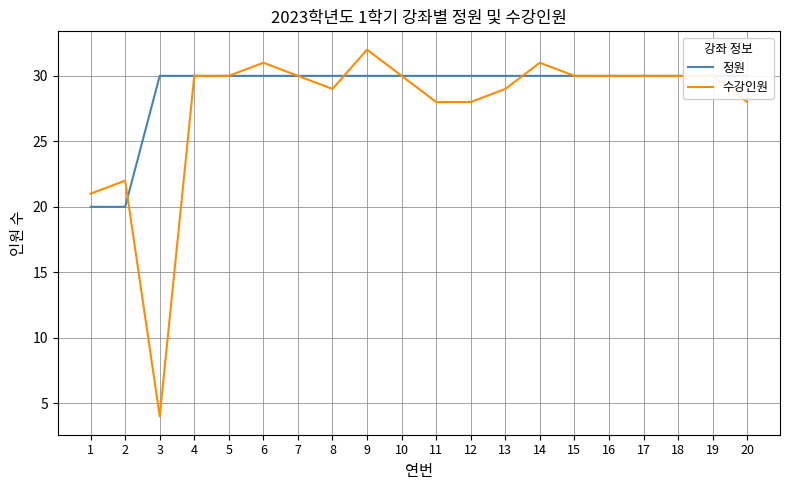

What is the smallest value displayed?

4